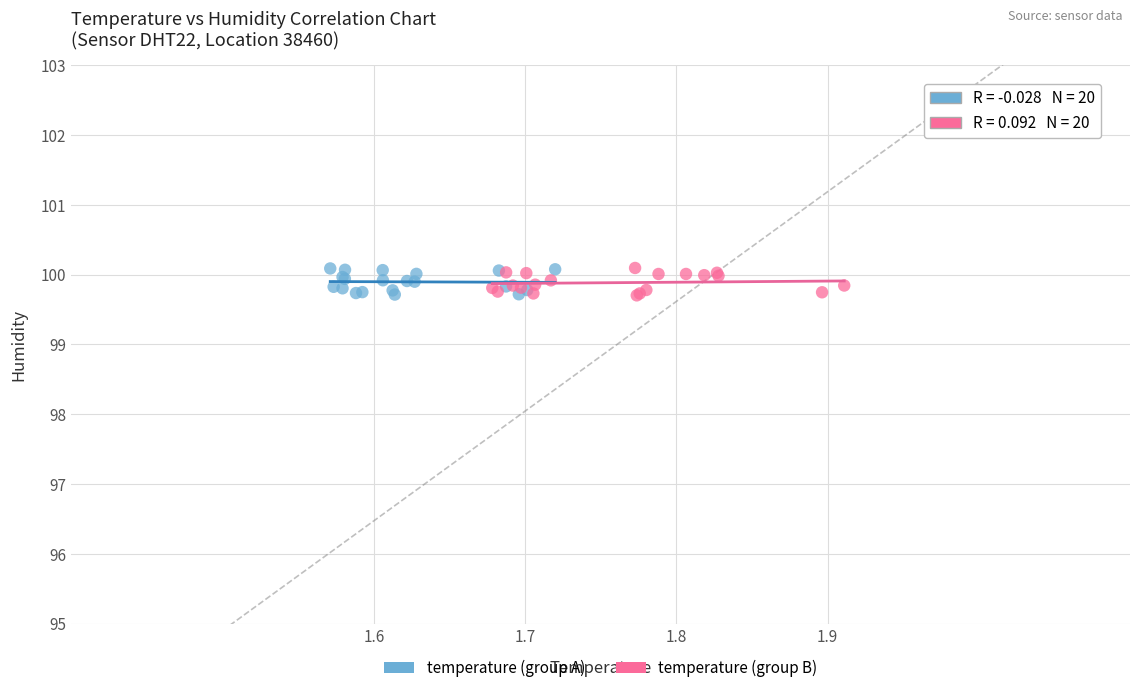

What are all the series names shown in the legend?

temperature (group A), temperature (group B)